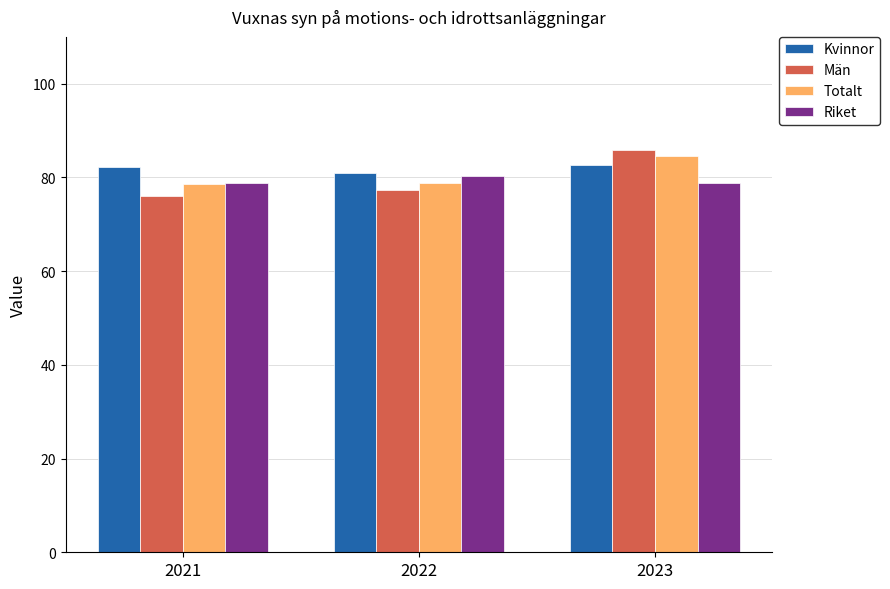

What is the difference between the maximum and minimum values in the Kvinnor series?

1.7